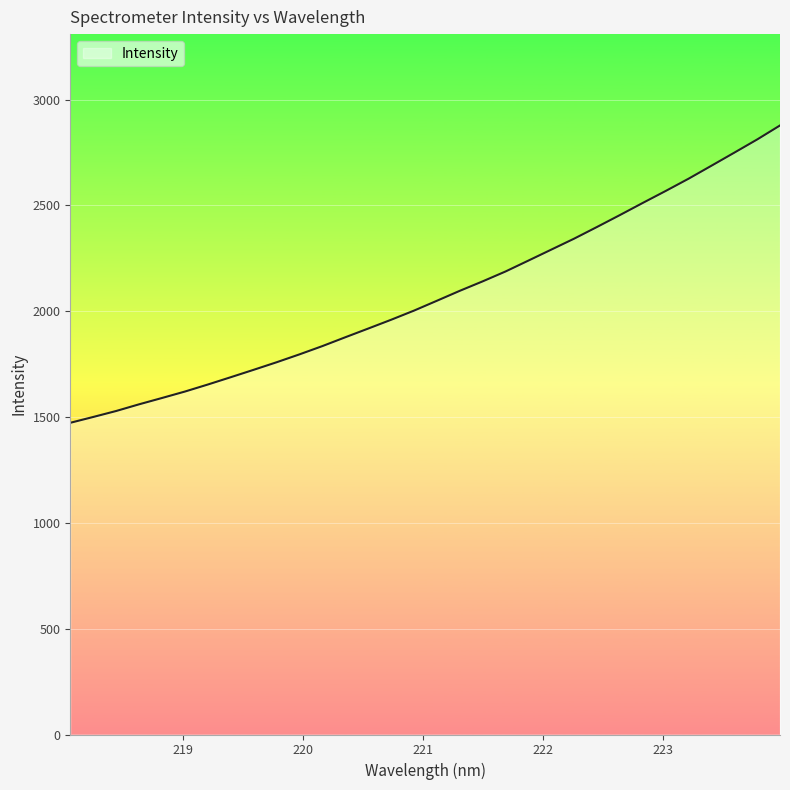

What is the greatest value displayed?

2877.7